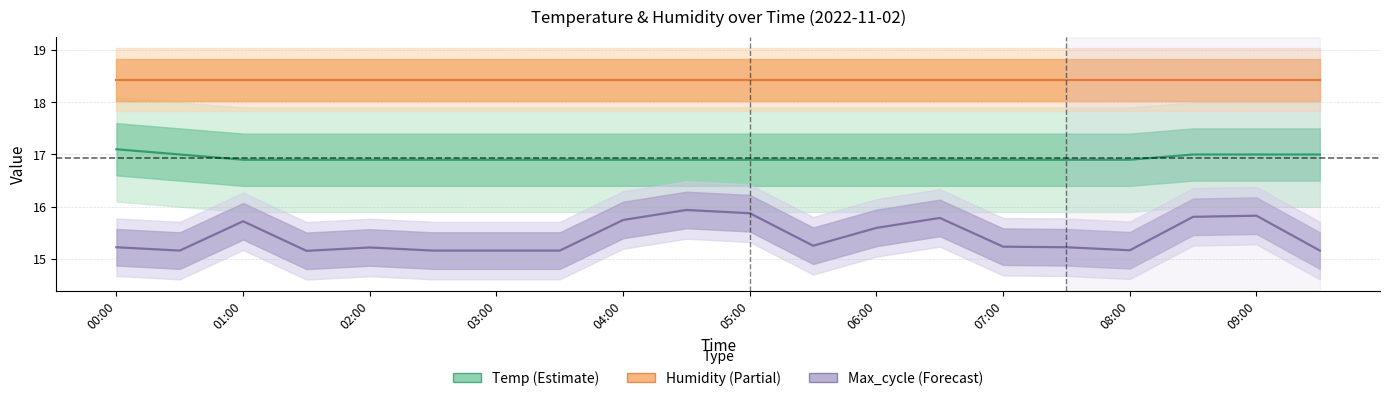

At 07:00, list the series in order from largest to smallest.

Humidity (center), Temp (center), Max_cycle (center)